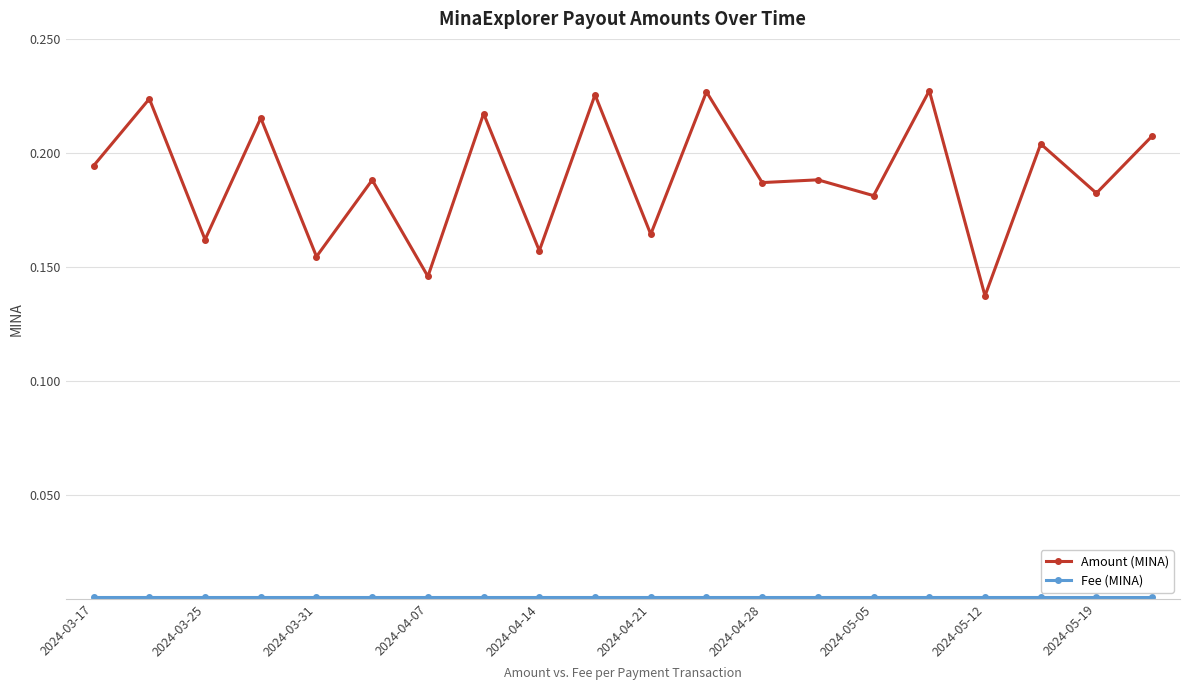

True or false: Amount (MINA) has more than 0 points higher than both neighbors.

True